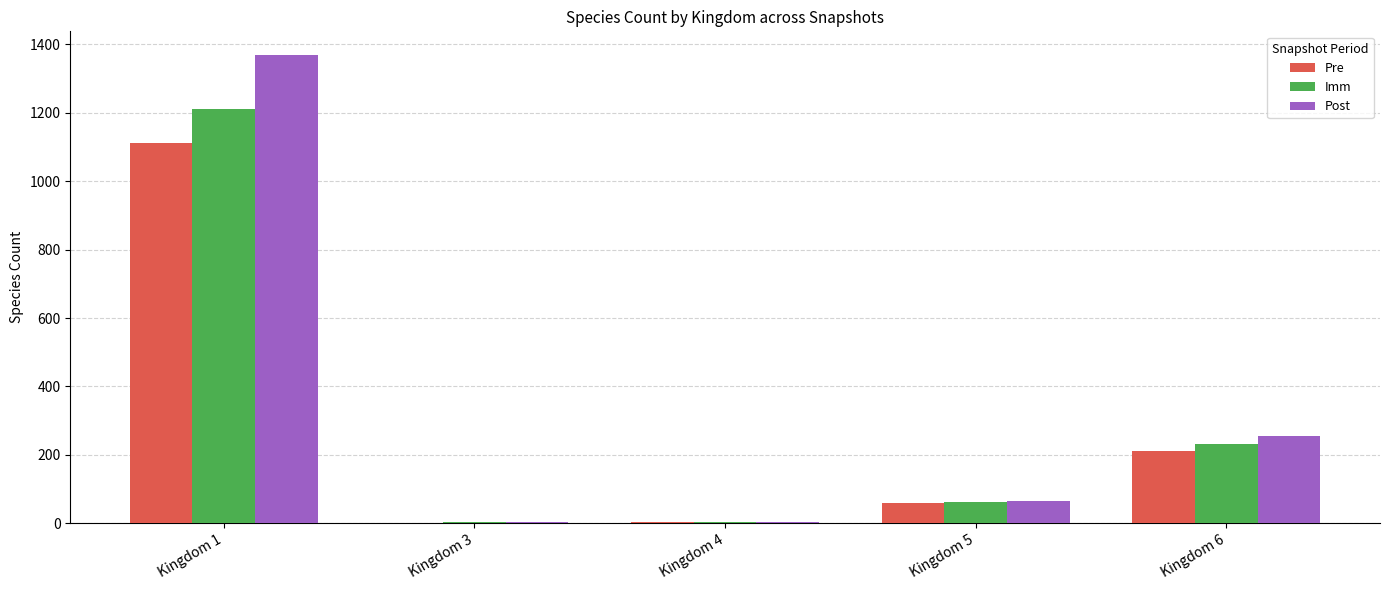

True or false: Post has a value of 254.5 at Kingdom 6.

True